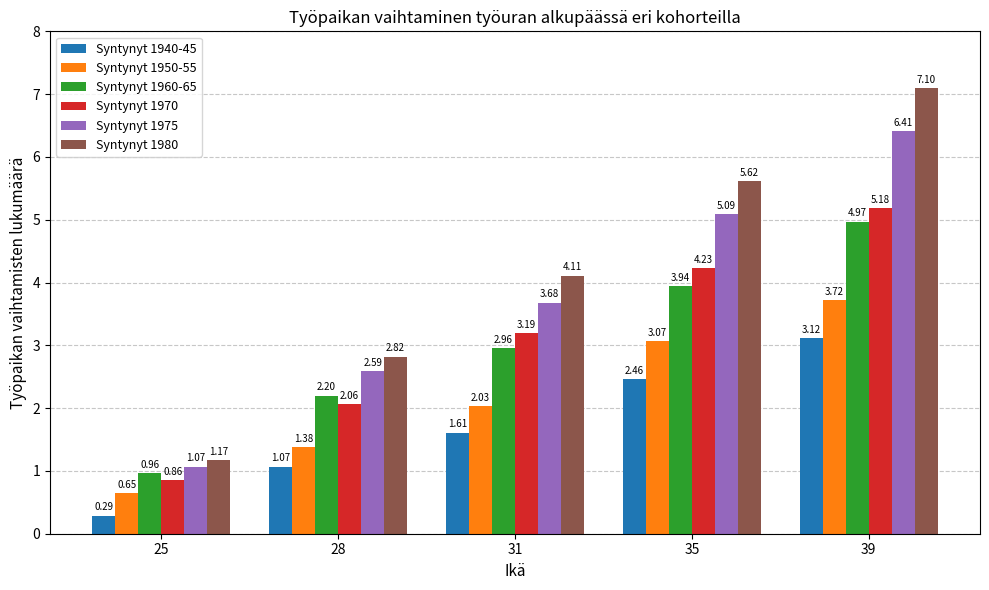

What are all the series names shown in the legend?

Syntynyt 1940-45, Syntynyt 1950-55, Syntynyt 1960-65, Syntynyt 1970, Syntynyt 1975, Syntynyt 1980